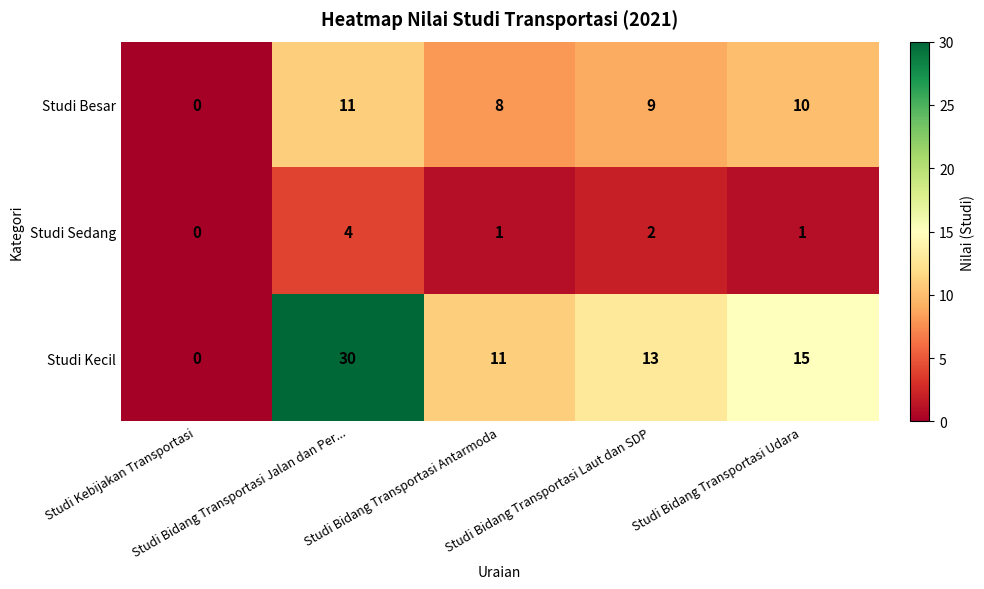

Rank the series by their maximum value, from highest to lowest.

Studi Kecil, Studi Besar, Studi Sedang